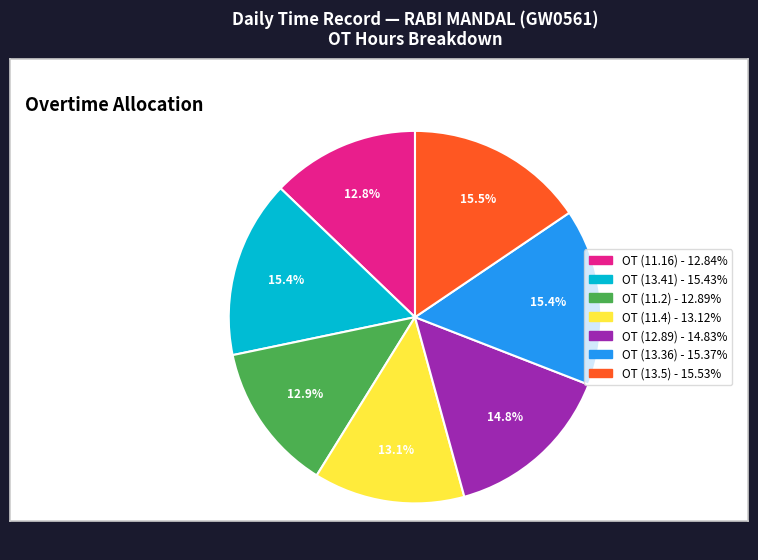

What percentage is the OT (11.2) slice, to the nearest percent?

13%